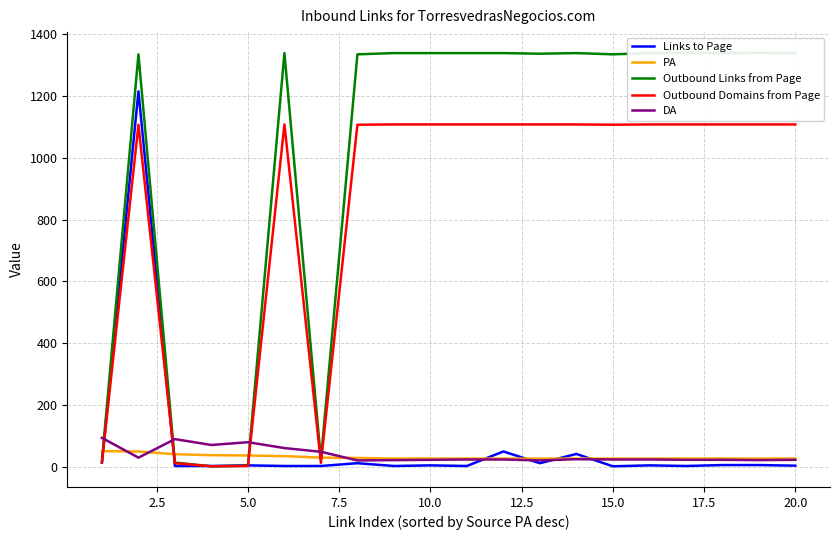

What is the highest value of the DA series?

93